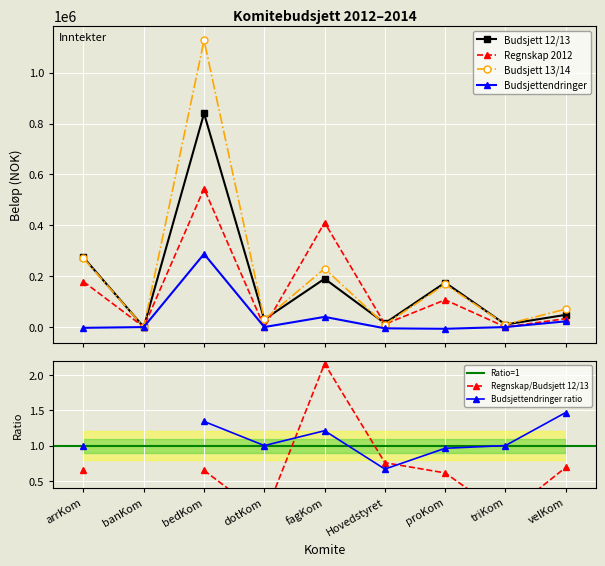

Between arrKom and fagKom, which series saw the biggest shift?

Regnskap 2012